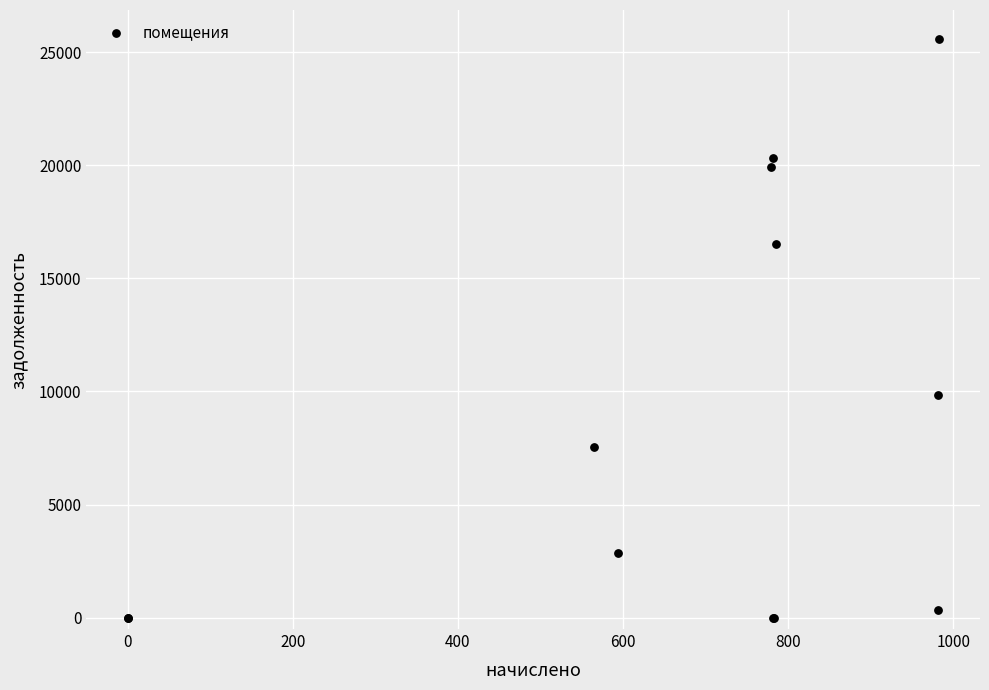

What Y value in the scatter plot is closest to 12789?

9826.1